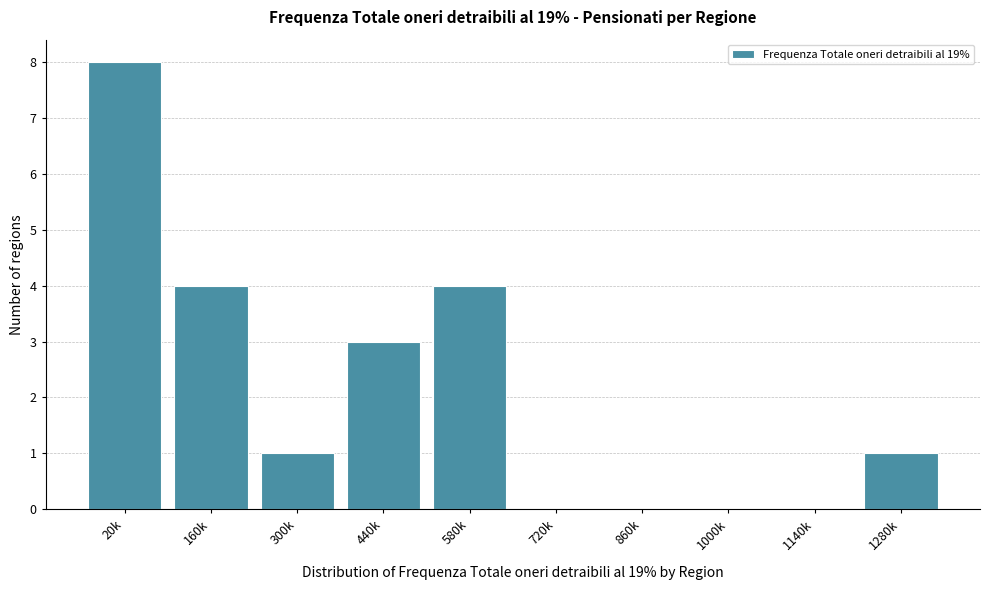

Reading left to right, list all the values displayed in this chart.

20k=8	160k=4	300k=1	440k=3	580k=4	720k=0	860k=0	1000k=0	1140k=0	1280k=1